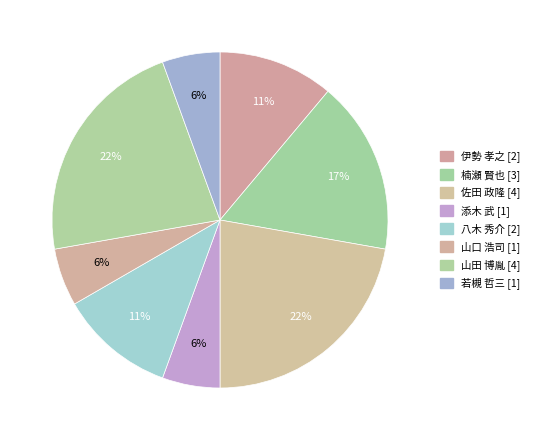

How many segments does this pie chart have?

8